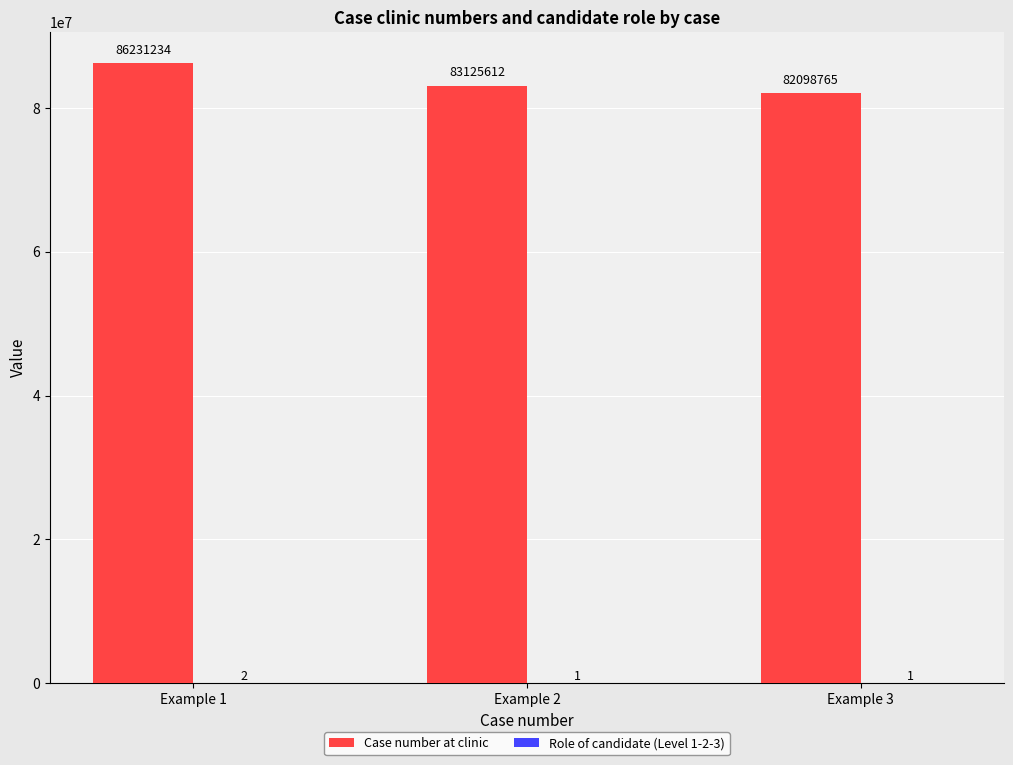

Does the chart contain stacked bars?

No